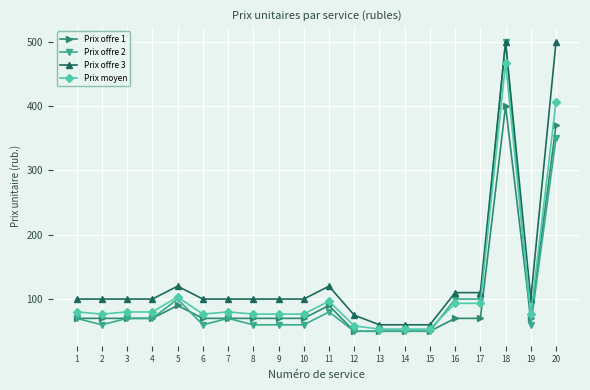

What is the total value across all series at 6?

306.7